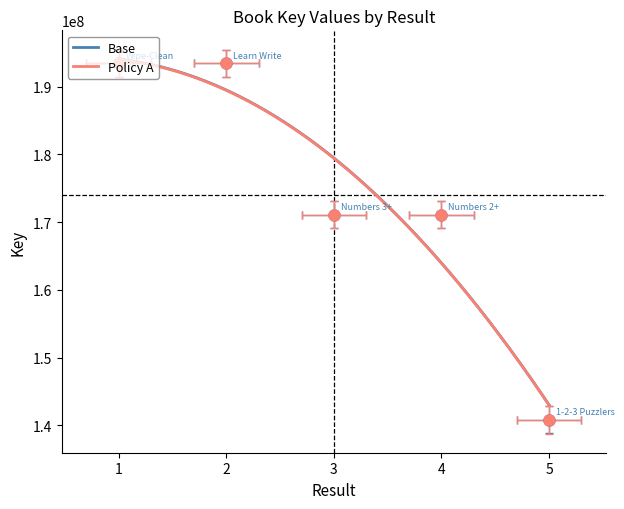

Which has a higher value, 3 or 5?

3